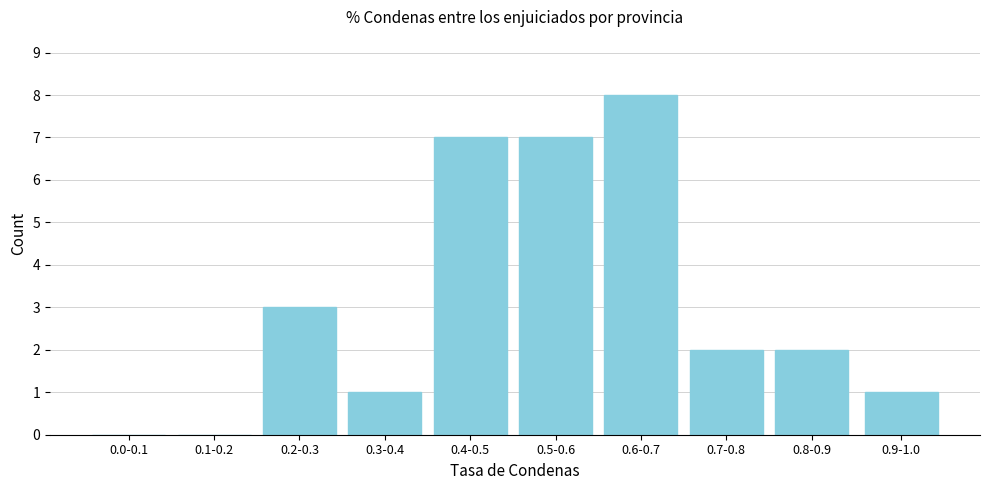

Reading right to left, transcribe all the data shown in this chart.

0.9-1.0=1	0.8-0.9=2	0.7-0.8=2	0.6-0.7=8	0.5-0.6=7	0.4-0.5=7	0.3-0.4=1	0.2-0.3=3	0.1-0.2=0	0.0-0.1=0